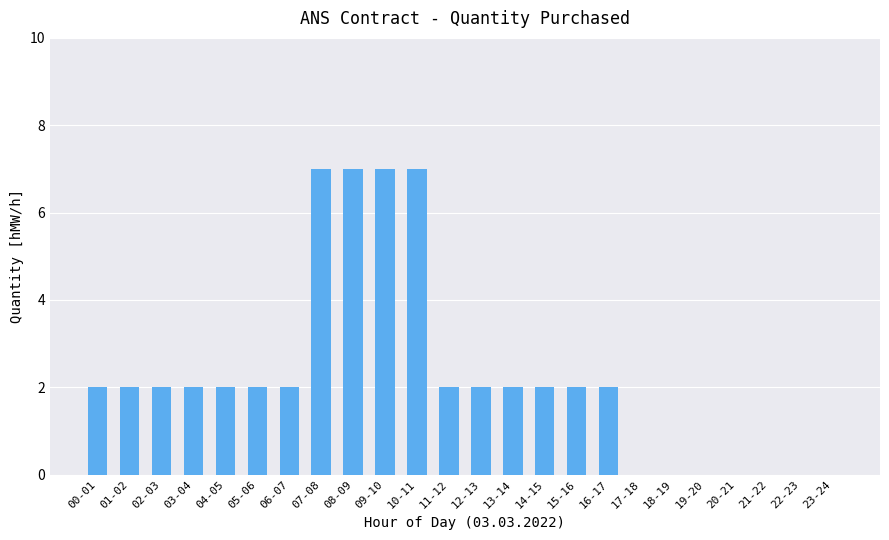

What is the change in value from 08-09 to 12-13?

-5